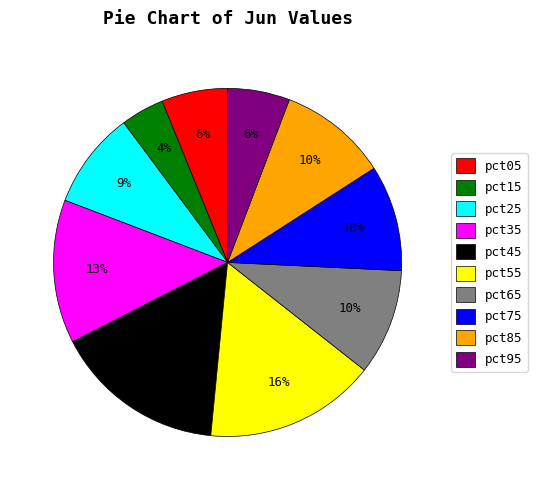

How many segments does this pie chart have?

10